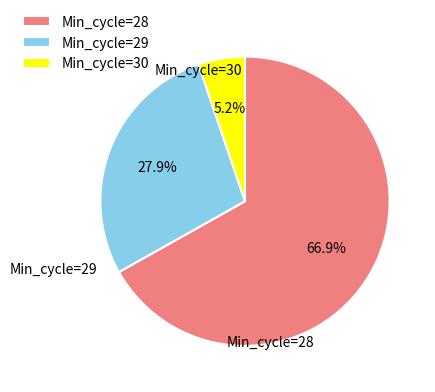

How much of the chart is everything except Min_cycle=30?

94.8%